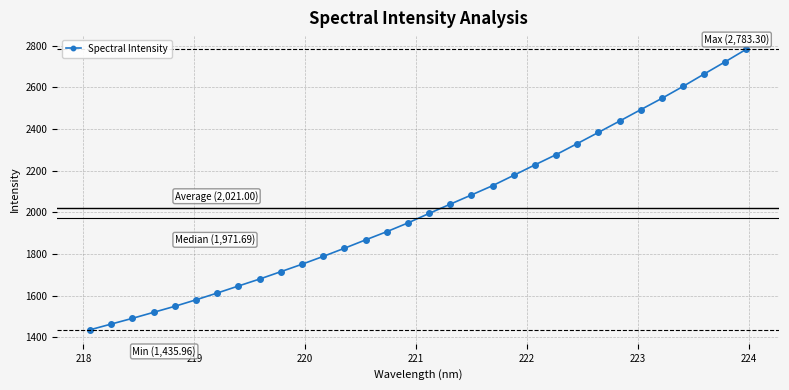

What is the difference between the maximum and minimum values?

1347.3